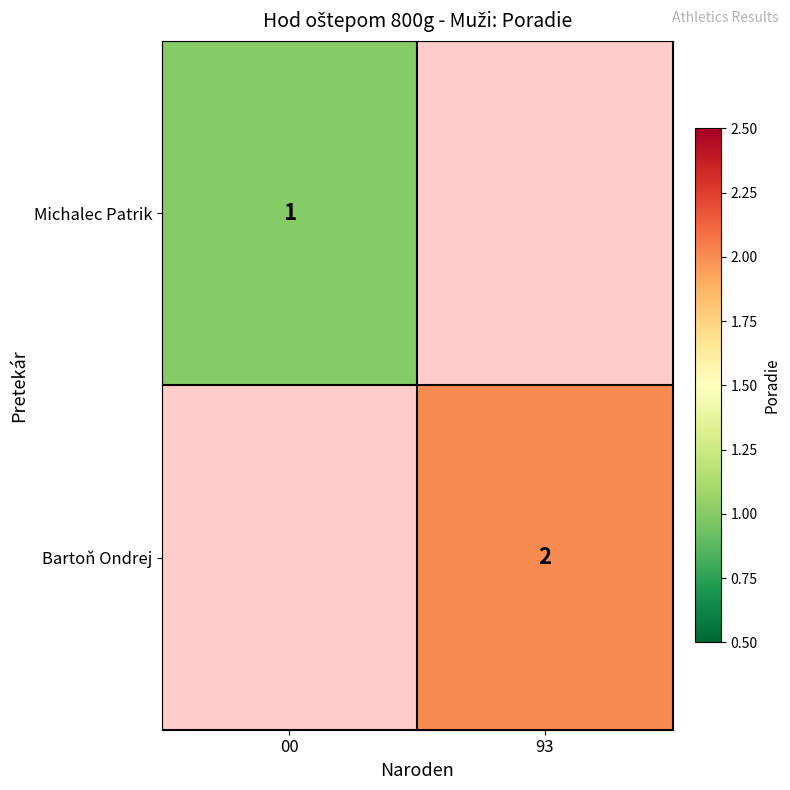

Which category has the lowest value across all series?

00